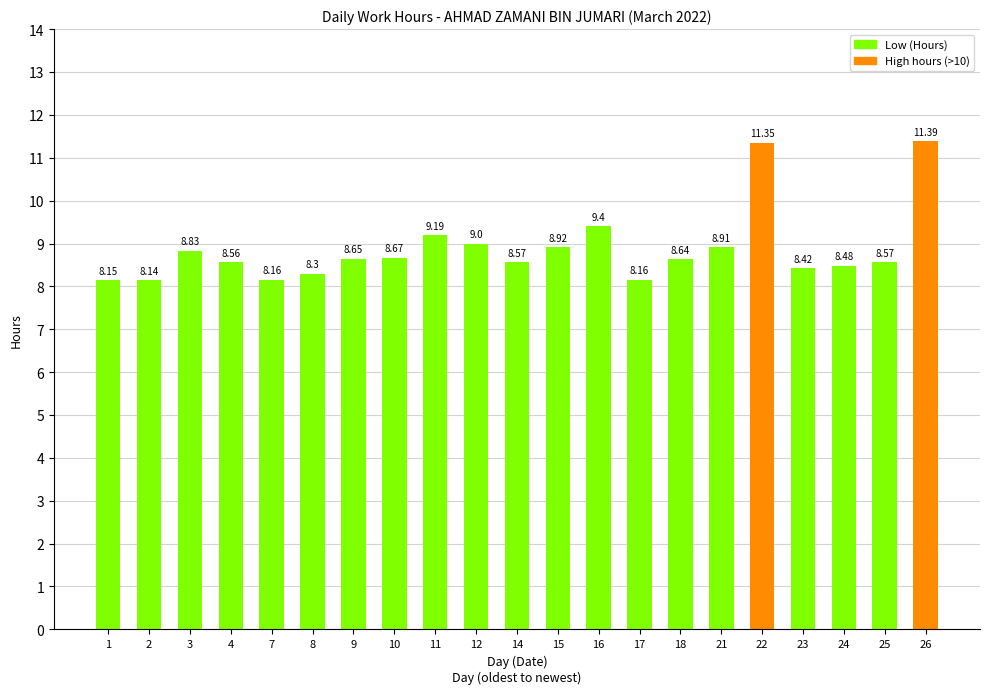

What is the sum of all values?

186.5